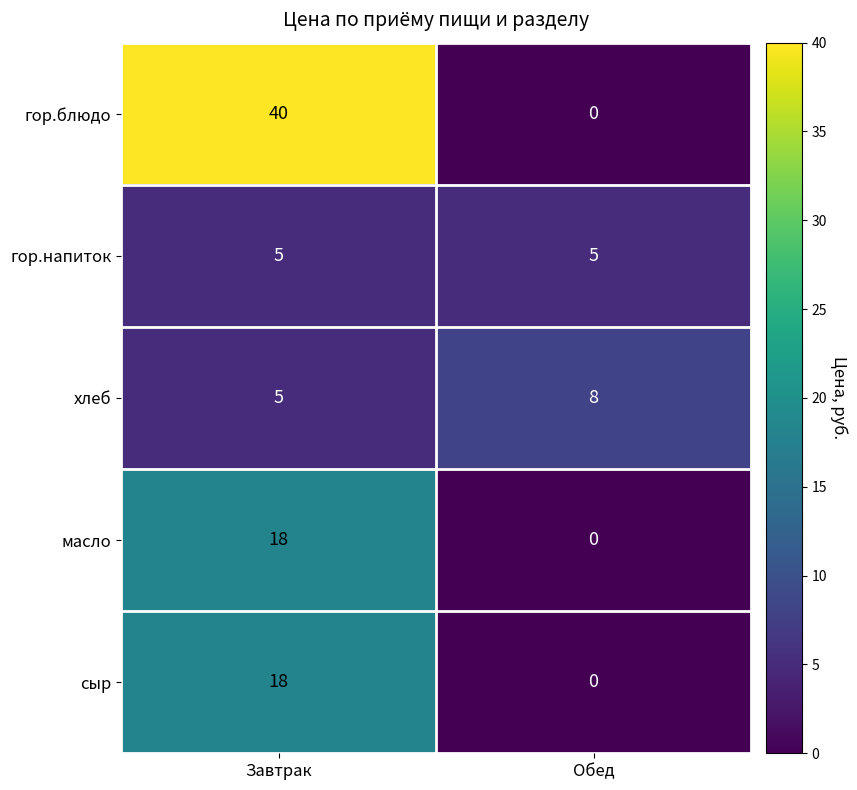

Reading right to left, list all the values displayed in this chart.

гор.блюдо: 0	40
гор.напиток: 5	5
хлеб: 8	5
масло: 0	18
сыр: 0	18